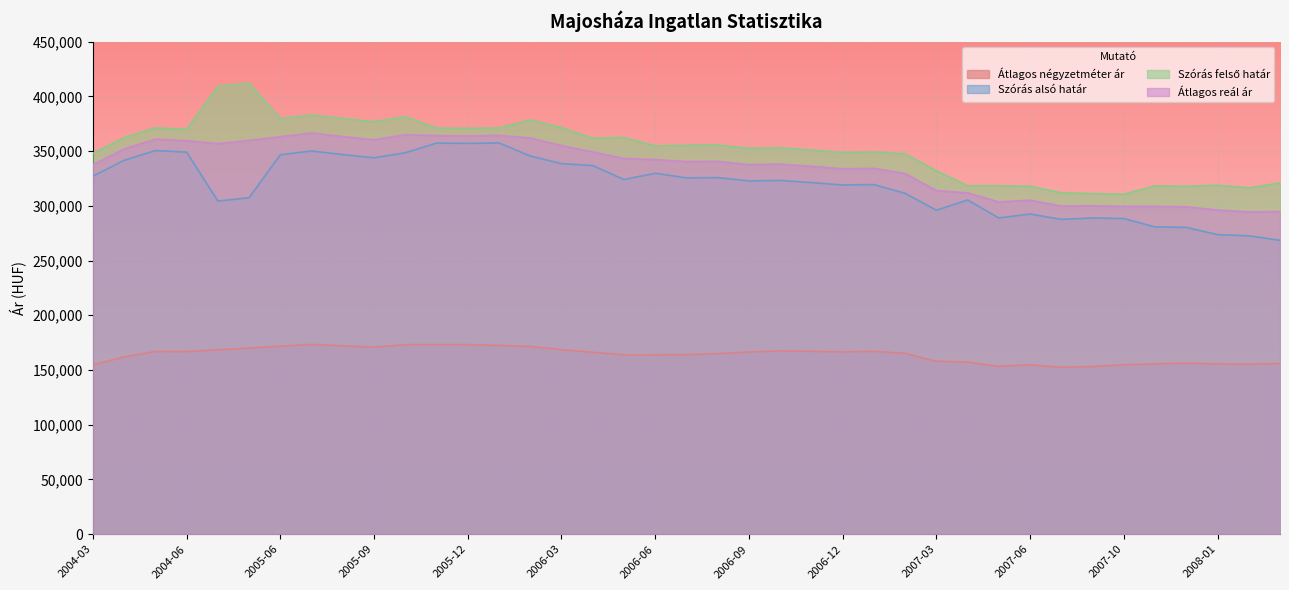

Which label corresponds to the smallest value in the chart?

2007-07